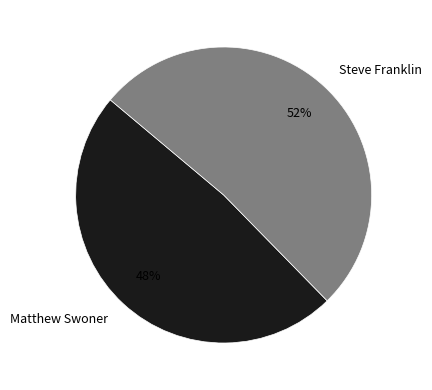

Count the number of slices in the pie.

2